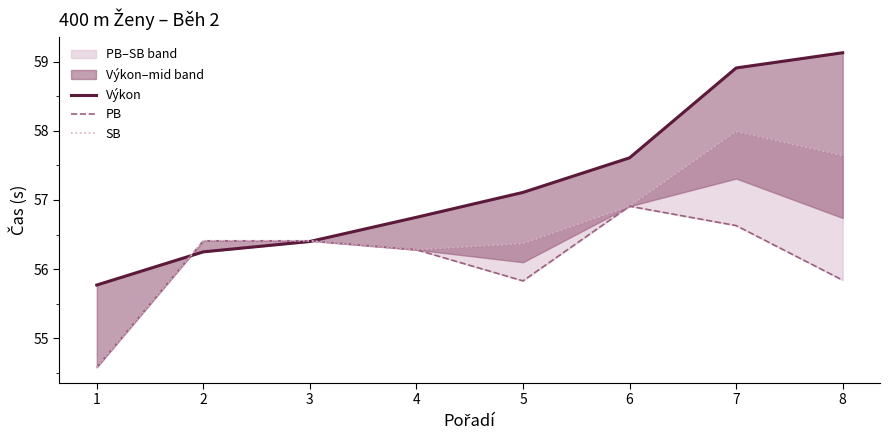

Reading left to right, what are all the values shown in this chart?

Výkon: 55.8	56.2	56.4	56.8	57.1	57.6	58.9	59.1
PB: 54.6	56.4	56.4	56.3	55.8	56.9	56.6	55.8
SB: 54.6	56.4	56.4	56.3	56.4	56.9	58.0	57.6